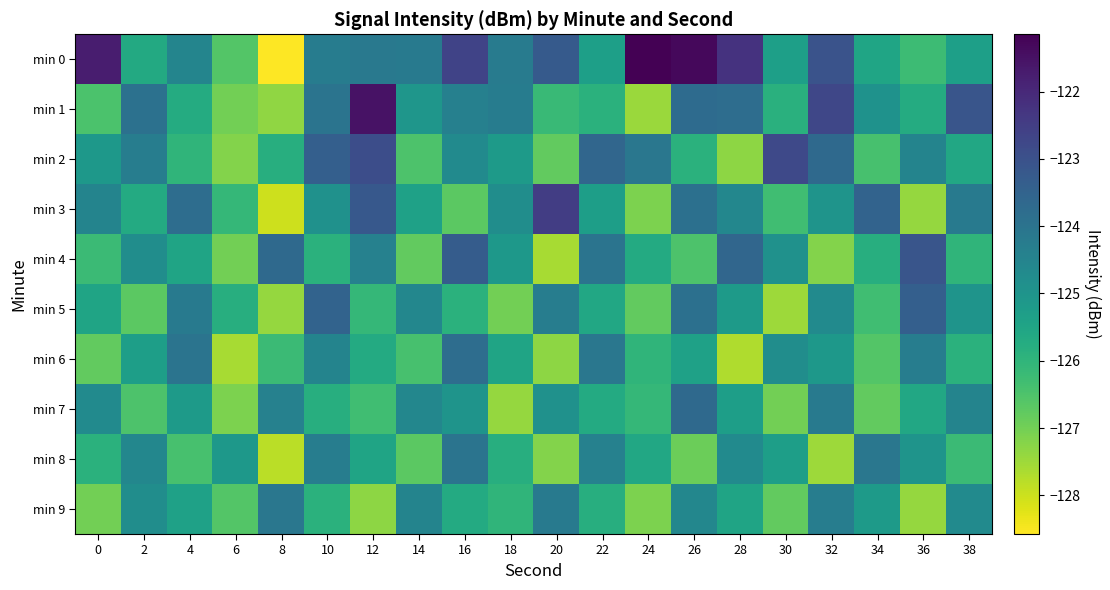

Between 26 and 30, which is larger?

26